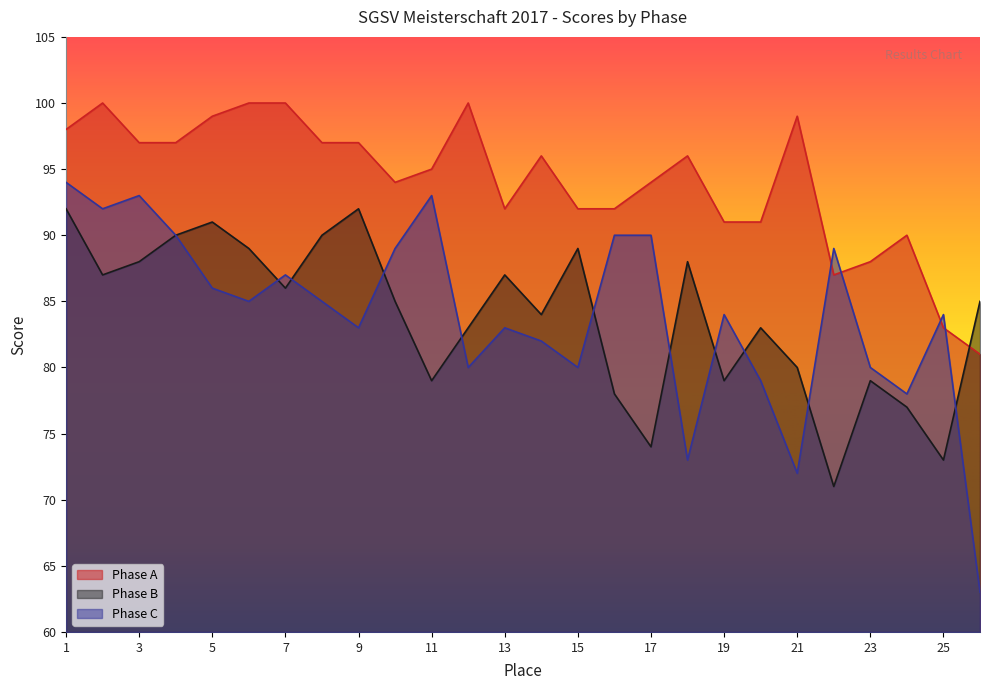

Which category has the highest value in the B series?

1